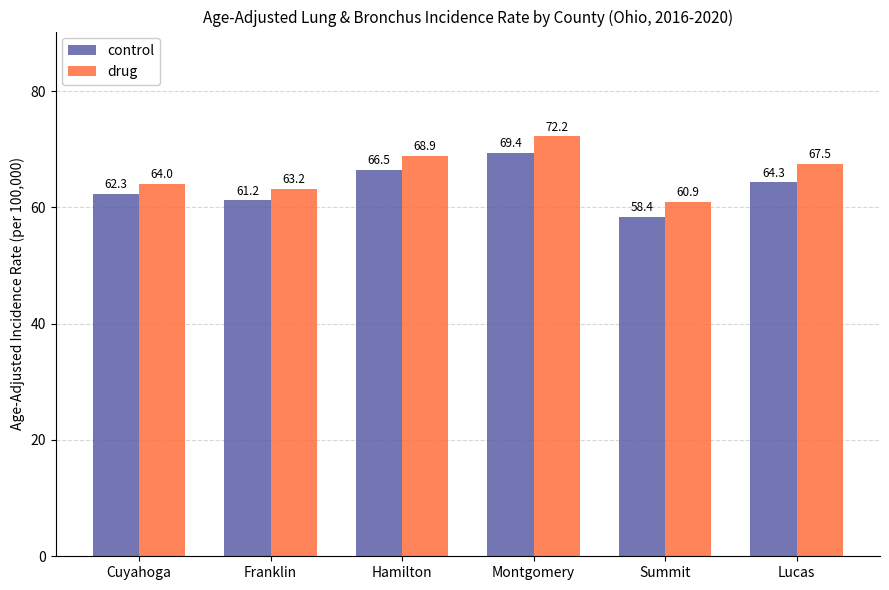

What is the value of the control bar at the 6th from the left?

64.3